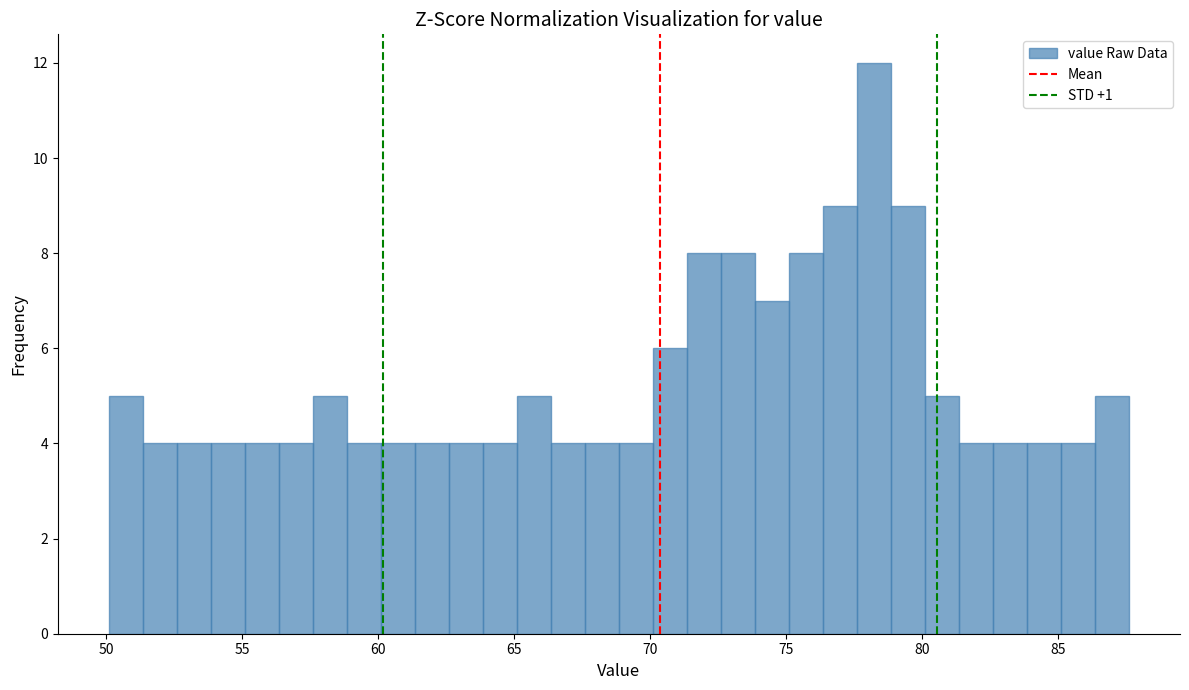

Around what value on the x-axis is the tallest bar? Give the approximate position of its centre, as read against the axis.

78.0